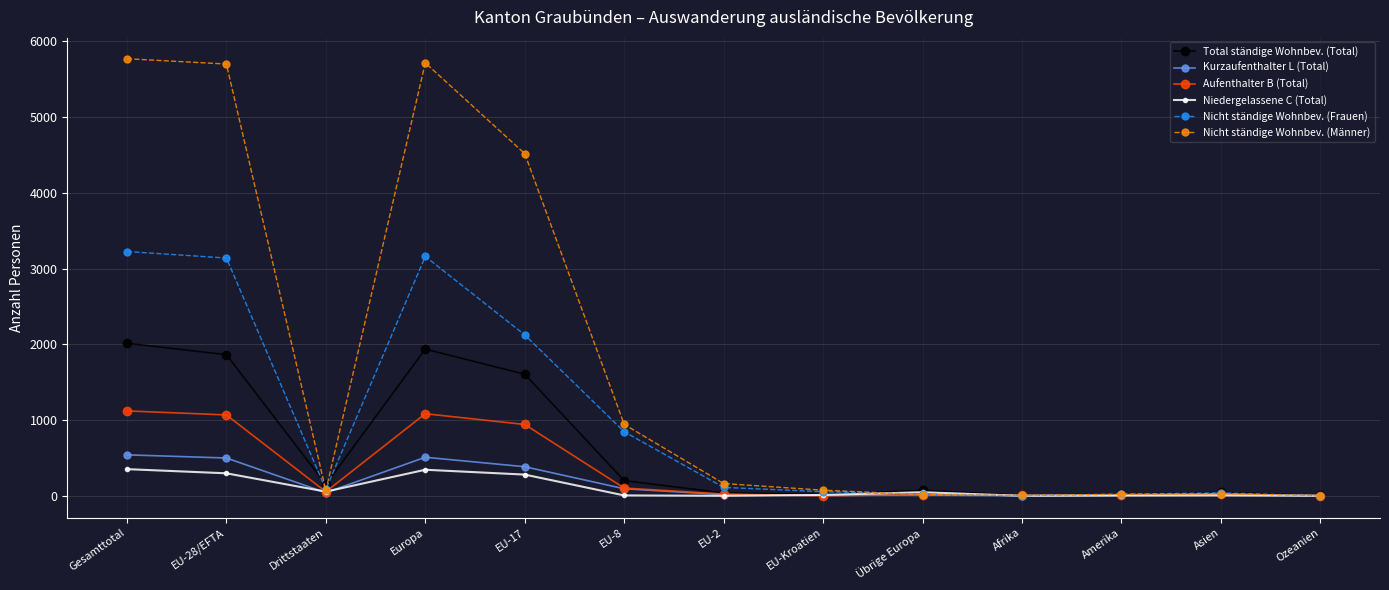

Where do Total ständige Wohnbev. (Total) and Nicht ständige Wohnbev. (Frauen) first cross each other?

EU-28/EFTA and Drittstaaten